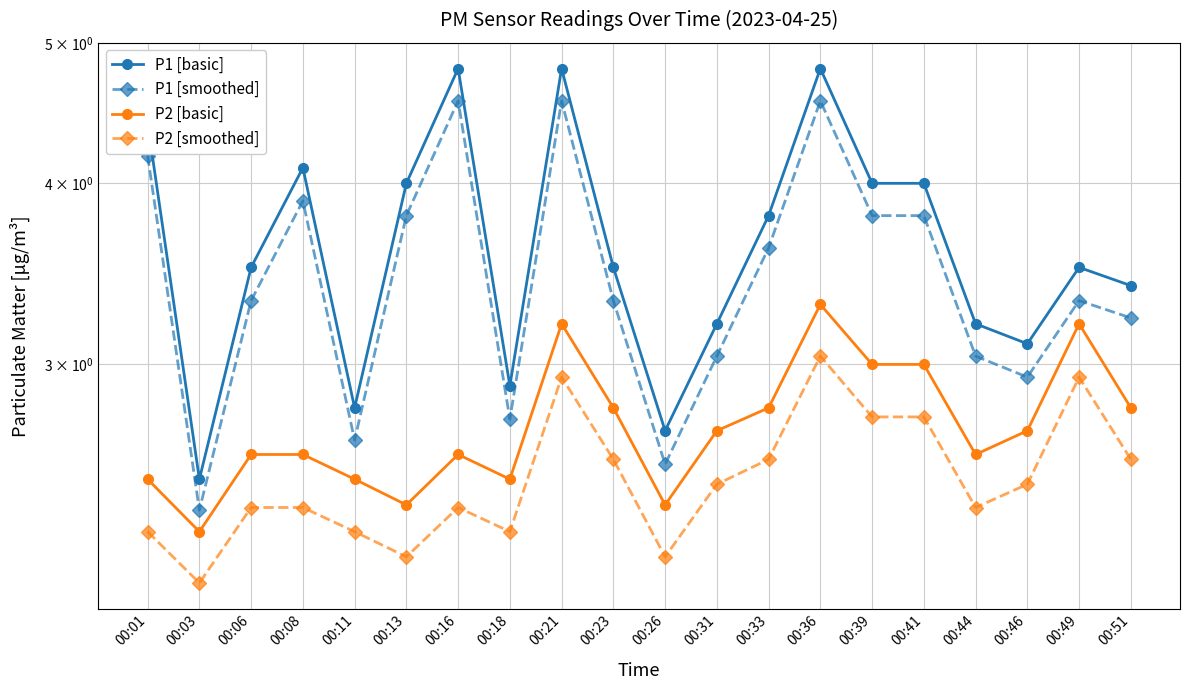

Reading right to left, list all the values displayed in this chart.

P1 [basic]: 00:51=3.4	00:49=3.5	00:46=3.1	00:44=3.2	00:41=4.0	00:39=4.0	00:36=4.8	00:33=3.8	00:31=3.2	00:26=2.7	00:23=3.5	00:21=4.8	00:18=2.9	00:16=4.8	00:13=4.0	00:11=2.8	00:08=4.1	00:06=3.5	00:03=2.5	00:01=4.4
P1 [smoothed]: 00:51=3.2	00:49=3.3	00:46=2.9	00:44=3.0	00:41=3.8	00:39=3.8	00:36=4.6	00:33=3.6	00:31=3.0	00:26=2.6	00:23=3.3	00:21=4.6	00:18=2.8	00:16=4.6	00:13=3.8	00:11=2.7	00:08=3.9	00:06=3.3	00:03=2.4	00:01=4.2
P2 [basic]: 00:51=2.8	00:49=3.2	00:46=2.7	00:44=2.6	00:41=3.0	00:39=3.0	00:36=3.3	00:33=2.8	00:31=2.7	00:26=2.4	00:23=2.8	00:21=3.2	00:18=2.5	00:16=2.6	00:13=2.4	00:11=2.5	00:08=2.6	00:06=2.6	00:03=2.3	00:01=2.5
P2 [smoothed]: 00:51=2.6	00:49=2.9	00:46=2.5	00:44=2.4	00:41=2.8	00:39=2.8	00:36=3.0	00:33=2.6	00:31=2.5	00:26=2.2	00:23=2.6	00:21=2.9	00:18=2.3	00:16=2.4	00:13=2.2	00:11=2.3	00:08=2.4	00:06=2.4	00:03=2.1	00:01=2.3